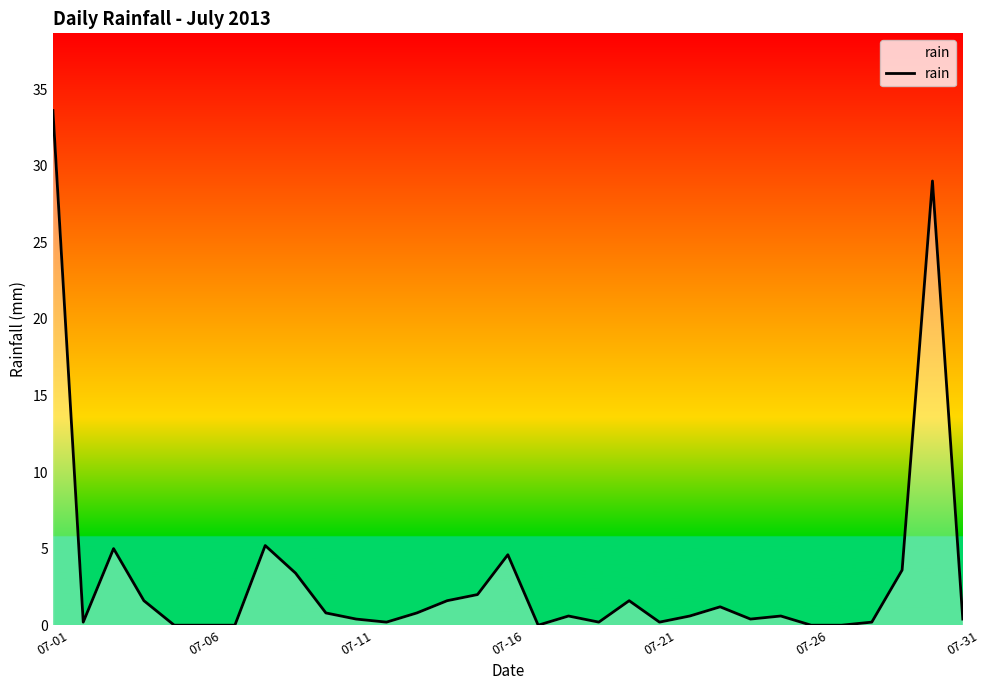

True or false: the data shows 4.6 at 07-16.

True